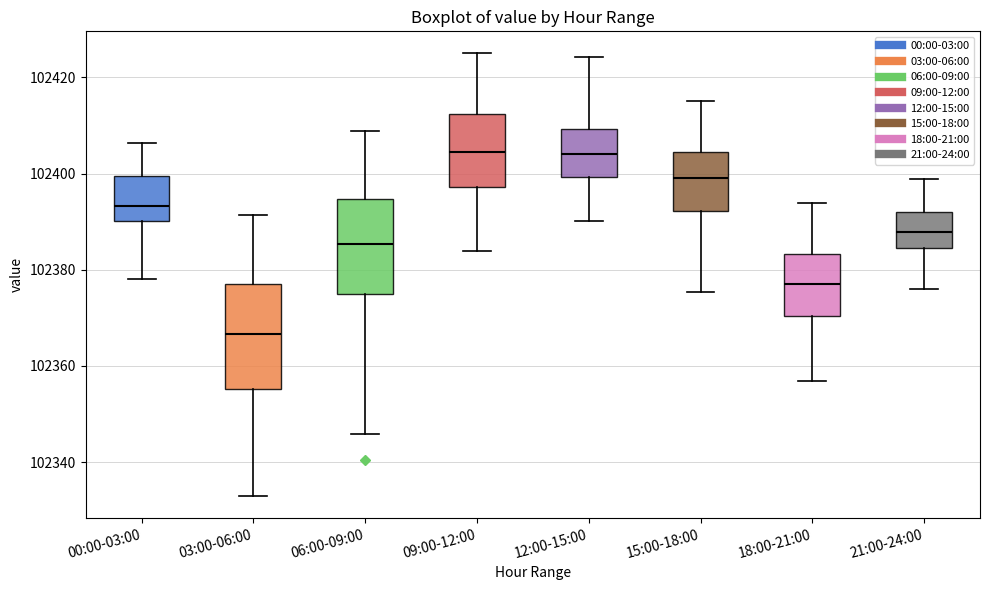

Where is the upper edge of the box for 06:00-09:00 on the y-axis? The values are not printed on the chart, so give them approximately, as read against the axis.

102394